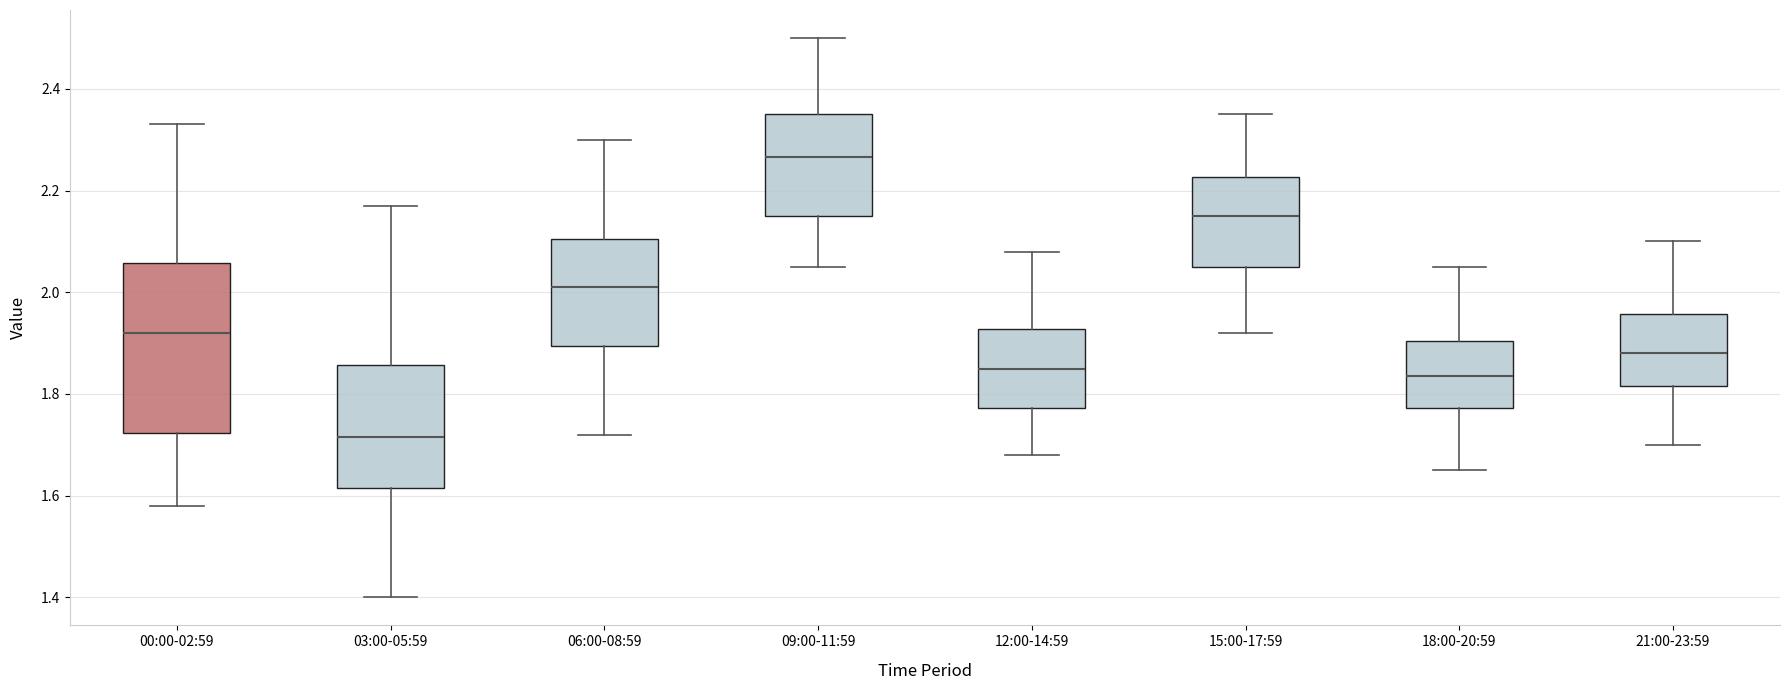

Reading left to right, read every box against the y-axis: the position of its median line, the range the box covers, and the ends of its whiskers. The values are not printed on the chart, so give them approximately, as read against the axis.

00:00-02:59: median 1.92, box 1.72 to 2.06, whiskers 1.58 to 2.34
03:00-05:59: median 1.72, box 1.62 to 1.86, whiskers 1.40 to 2.18
06:00-08:59: median 2.02, box 1.90 to 2.10, whiskers 1.72 to 2.30
09:00-11:59: median 2.26, box 2.16 to 2.36, whiskers 2.06 to 2.50
12:00-14:59: median 1.86, box 1.78 to 1.92, whiskers 1.68 to 2.08
15:00-17:59: median 2.16, box 2.06 to 2.22, whiskers 1.92 to 2.36
18:00-20:59: median 1.84, box 1.78 to 1.90, whiskers 1.66 to 2.06
21:00-23:59: median 1.88, box 1.82 to 1.96, whiskers 1.70 to 2.10